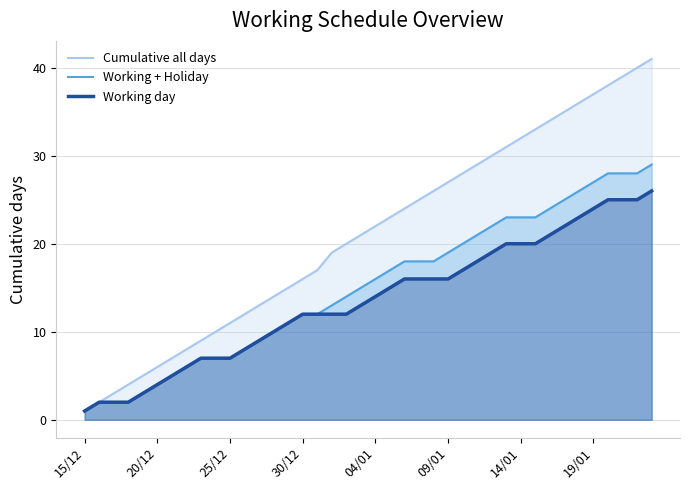

What is the average value of the Working + Holiday series?

15